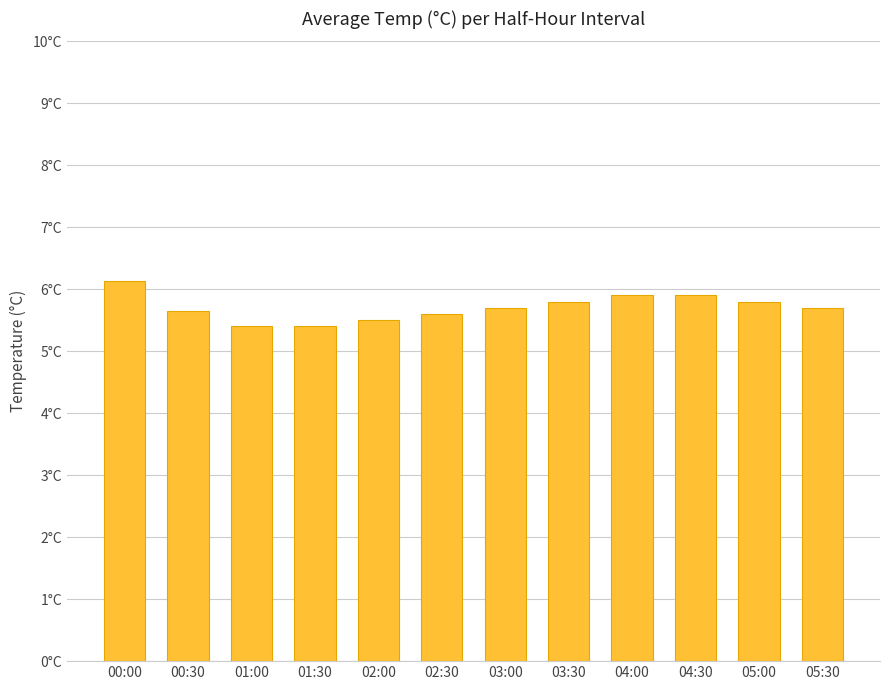

Does the chart contain stacked bars?

No